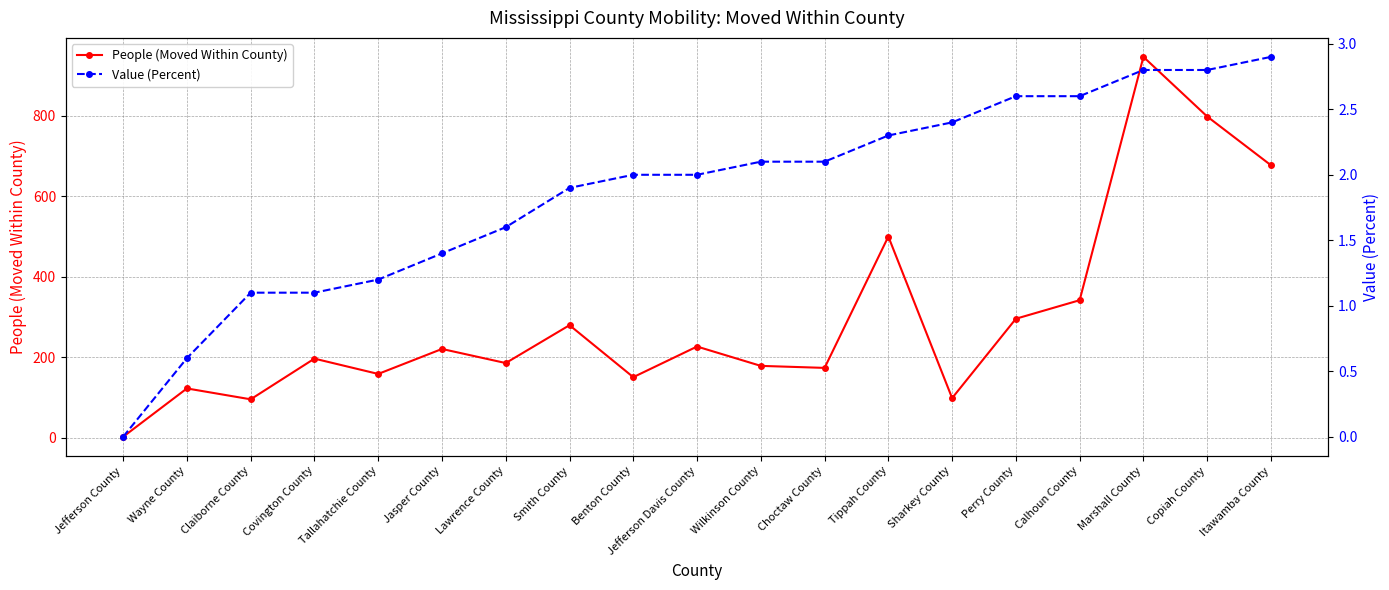

Rank the series by their maximum value, from lowest to highest.

Value (Percent), People (Moved Within County)